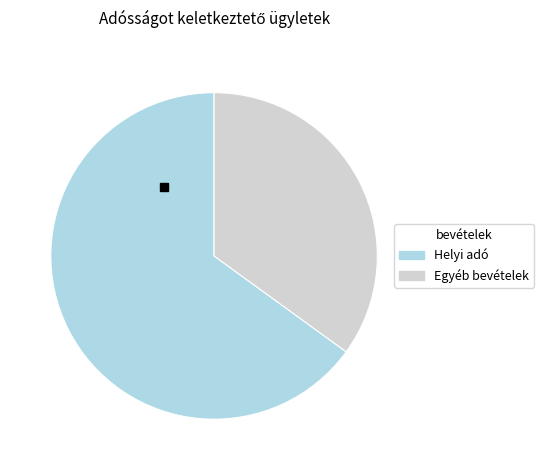

Combined, do Helyi adó and Egyéb bevételek account for over 50%?

Yes